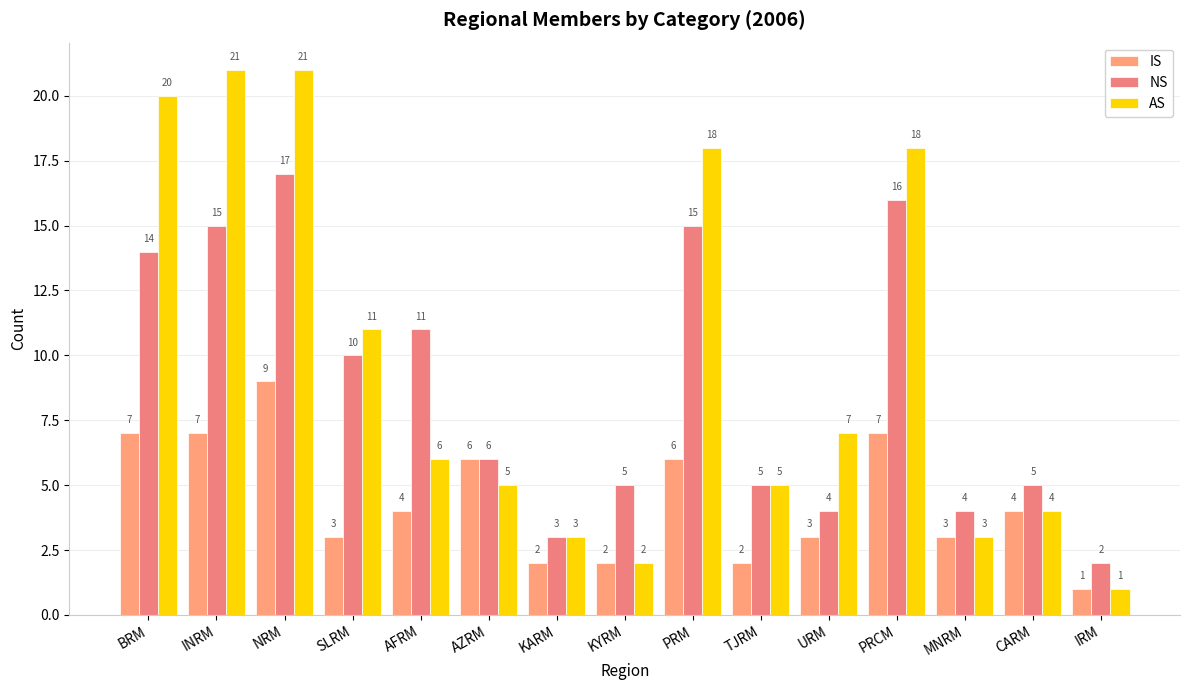

Which category has the lowest value in the IS series?

IRM